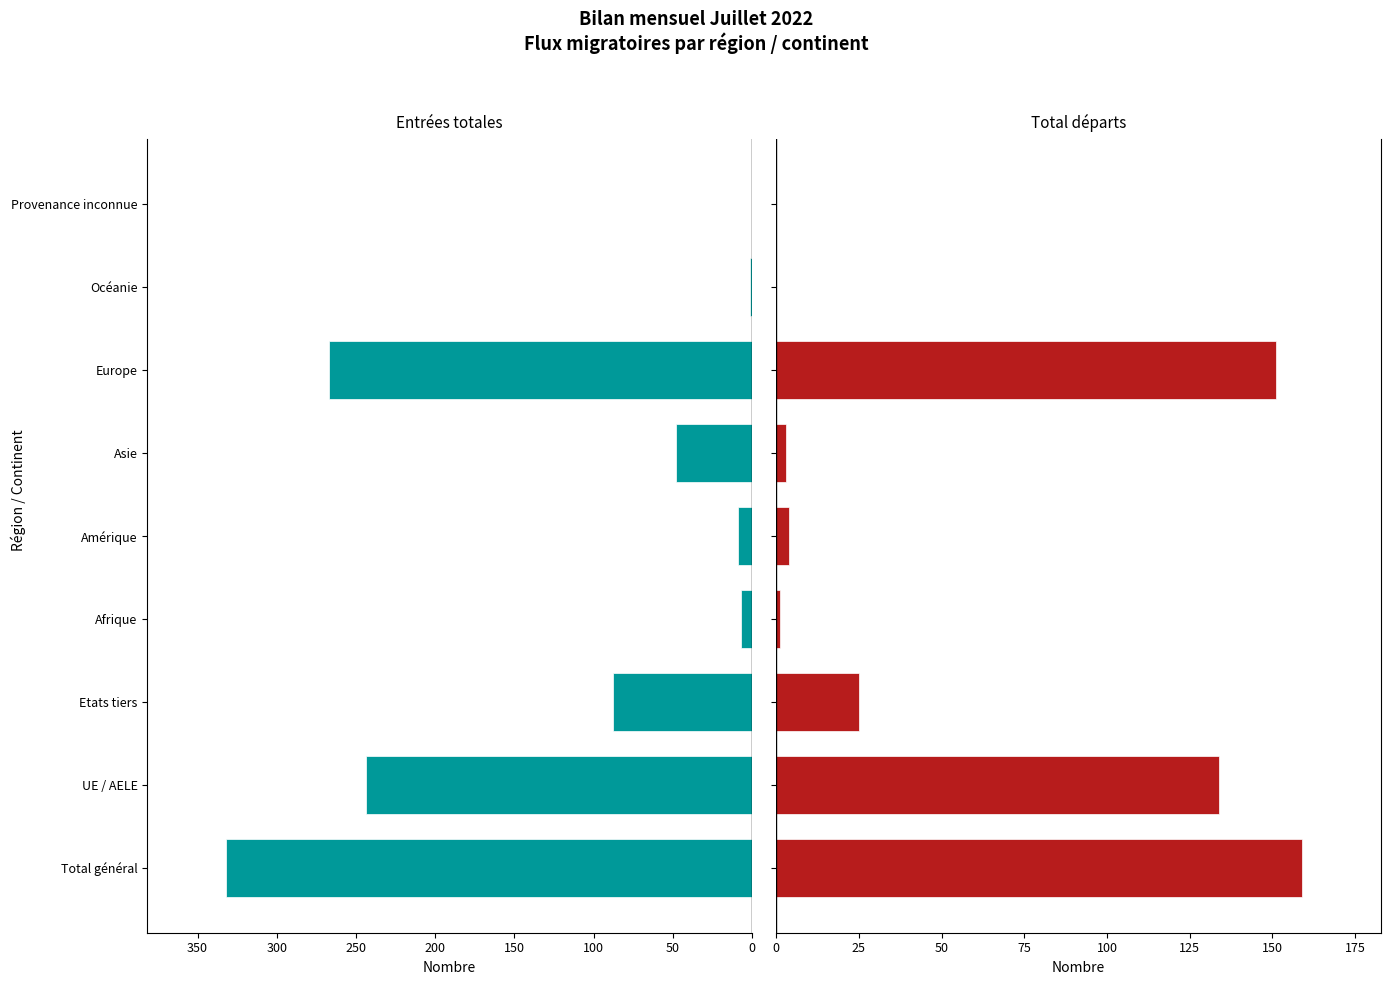

Rank the series by their maximum value, from lowest to highest.

Total départs (sorties), Entrées totales (afflux)